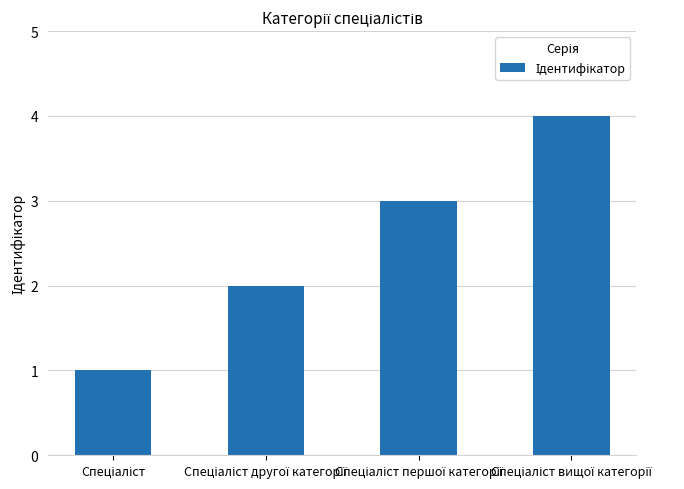

What is the maximum value shown in the chart?

4